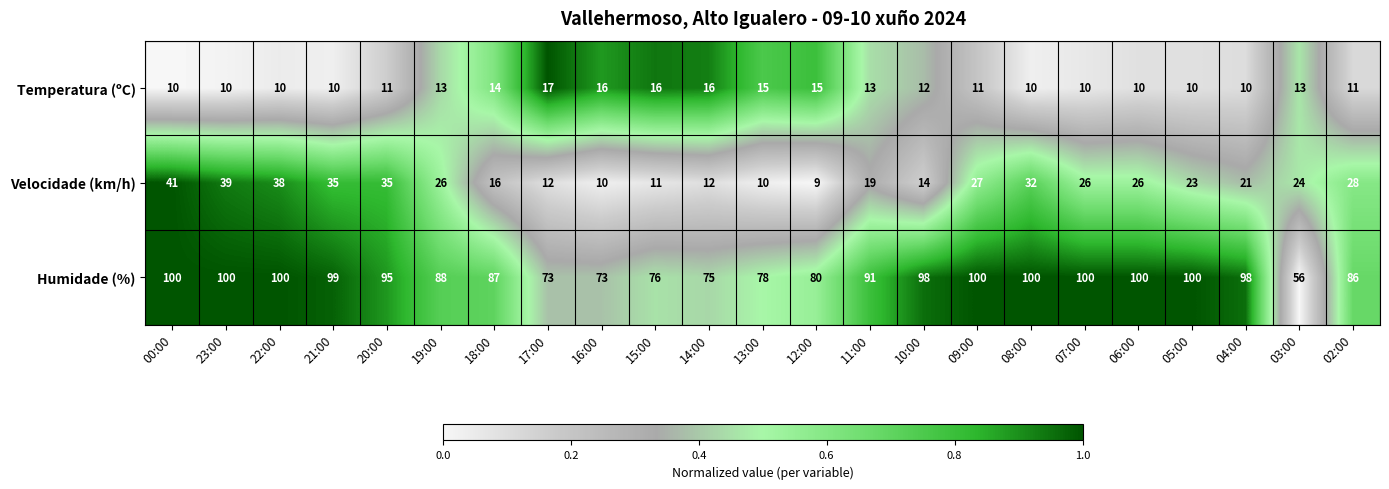

What is the sum of all Velocidade (km/h) values?

534